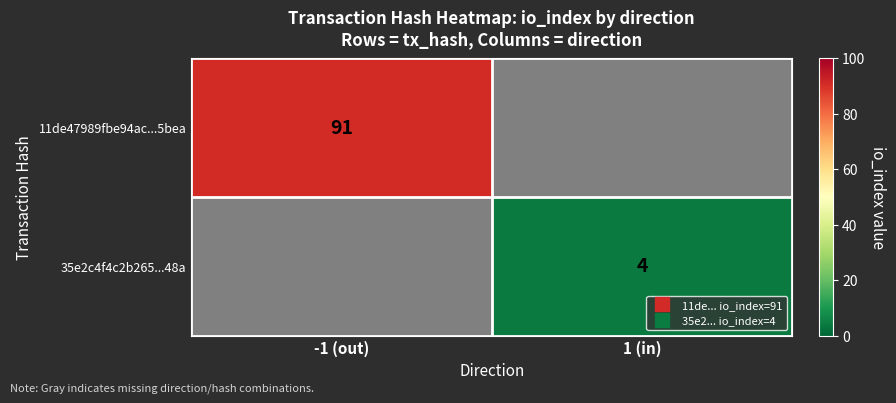

Is it true that 35e2c4f4c2b265...48a equals 1.3 at 1 (in)?

False